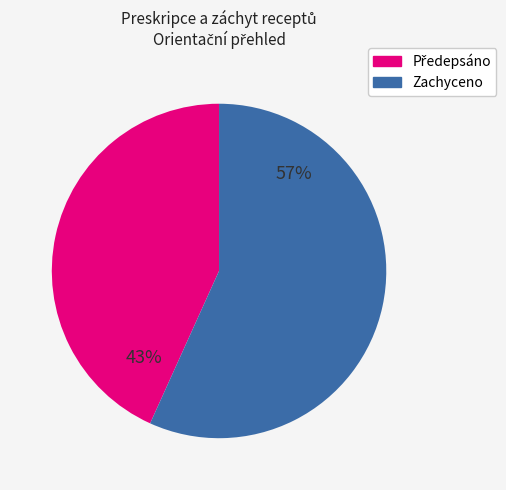

Is there a majority slice in this chart?

Yes